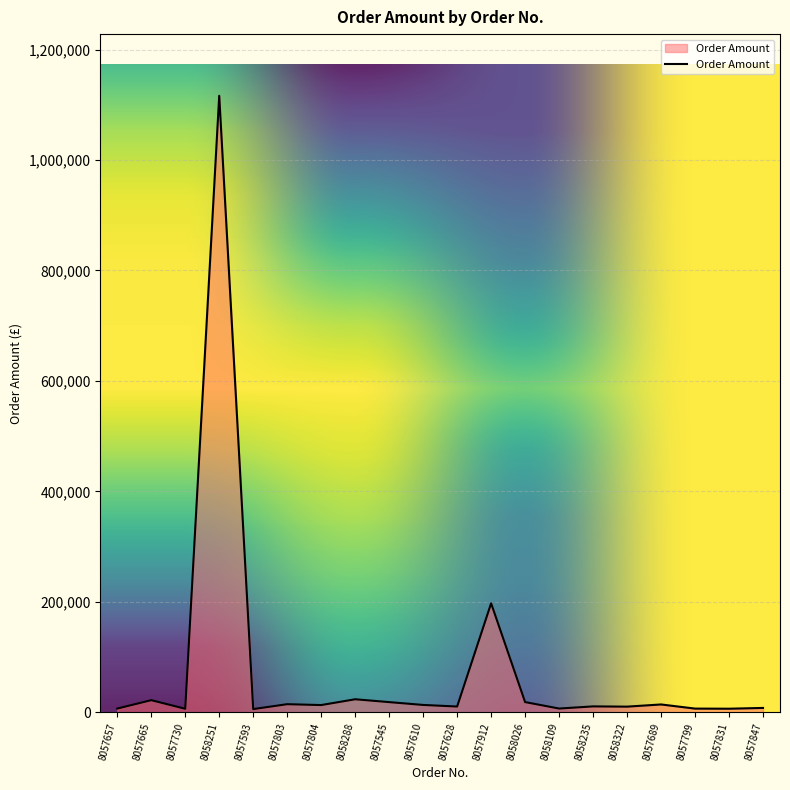

Where is the data nearest to the value 560958?

8057912